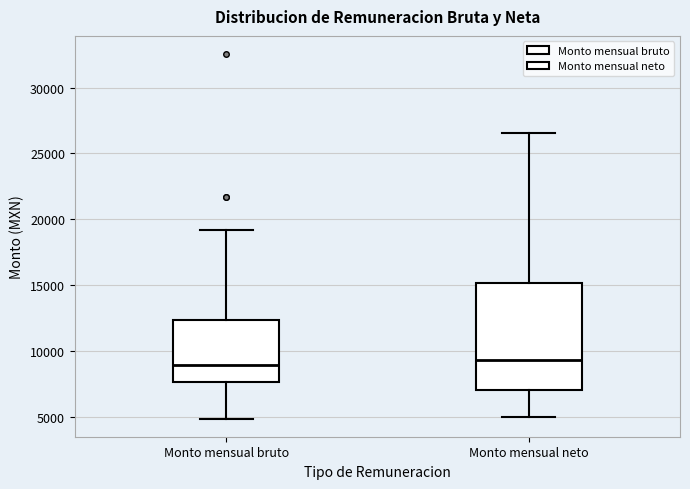

Where is the upper edge of the box for Monto mensual bruto on the y-axis? The values are not printed on the chart, so give them approximately, as read against the axis.

12500